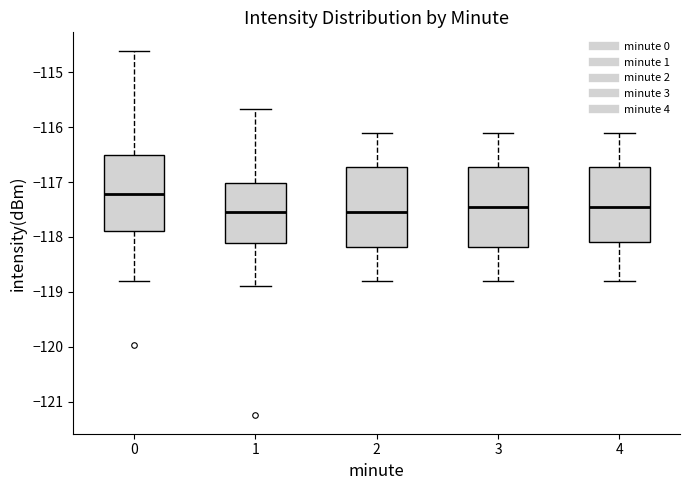

Which box's median line is the highest?

0